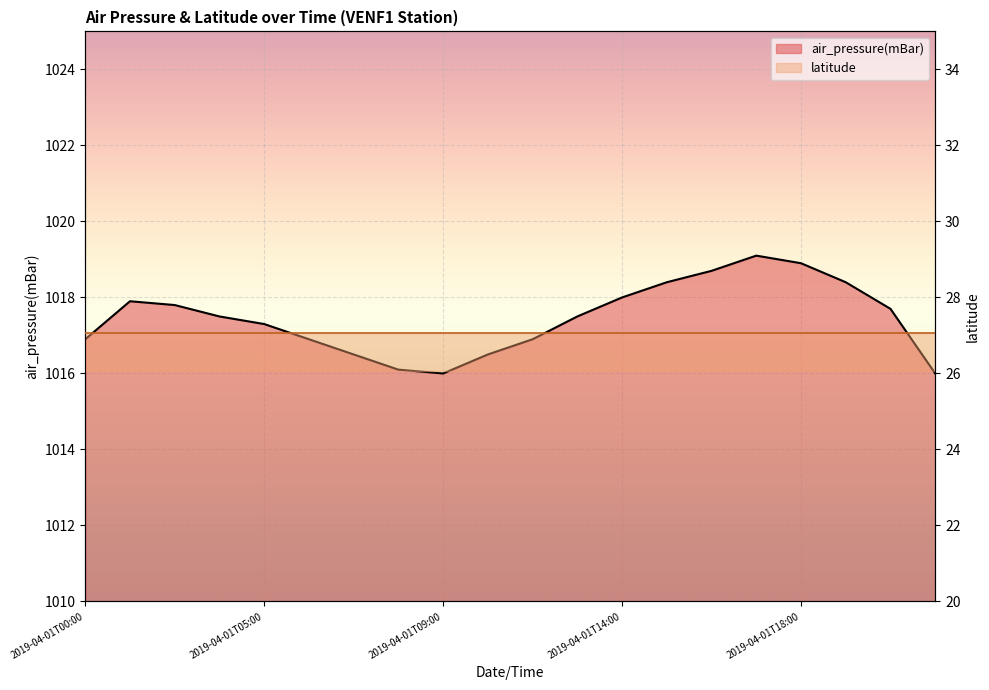

What is the ratio of the value at 2019-04-01T16:00 to the value at 2019-04-01T21:00?

1.0